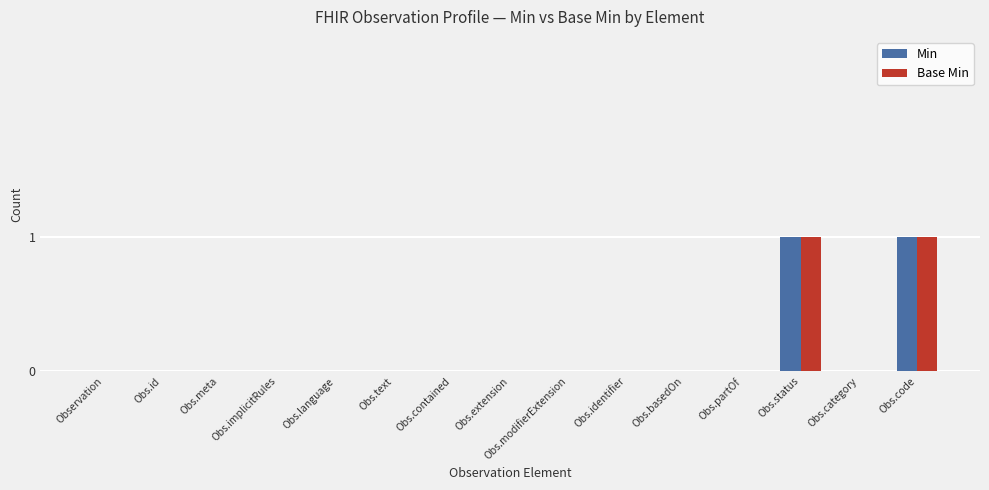

How many categories are shown in the chart?

15